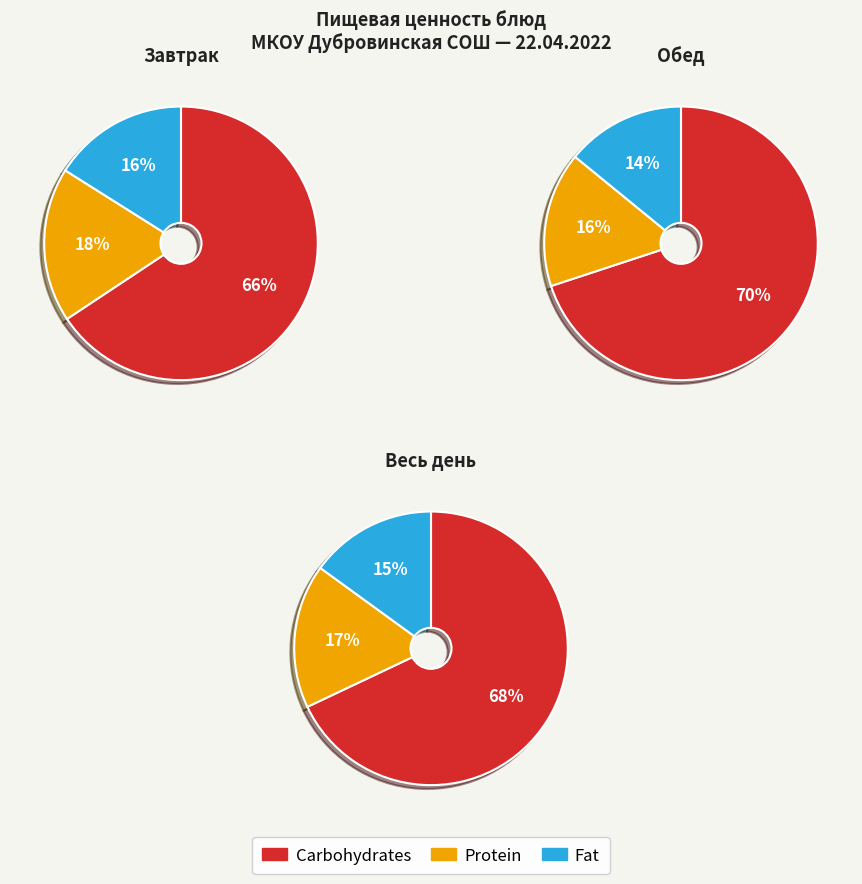

To the nearest percent, what is the difference between the 1 and 5 slice percentages?

5%